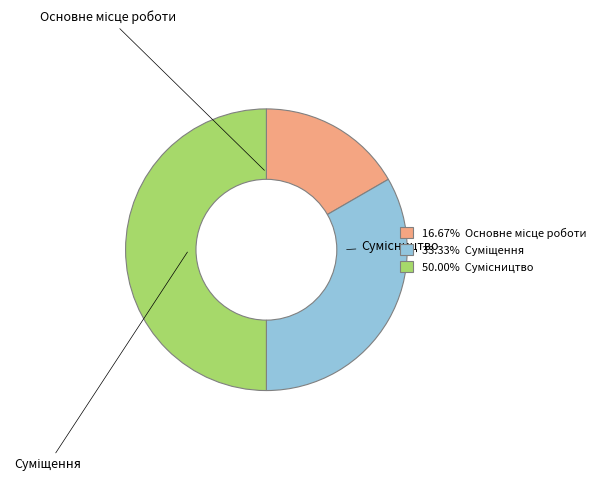

To the nearest percent, what percentage of the pie is Суміщення?

33%